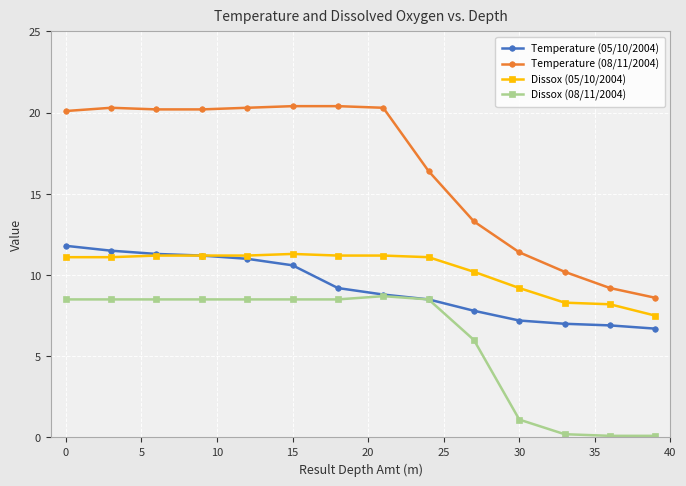

What is the value of the Temperature (08/11/2004) point at the 8th from the left?

20.3